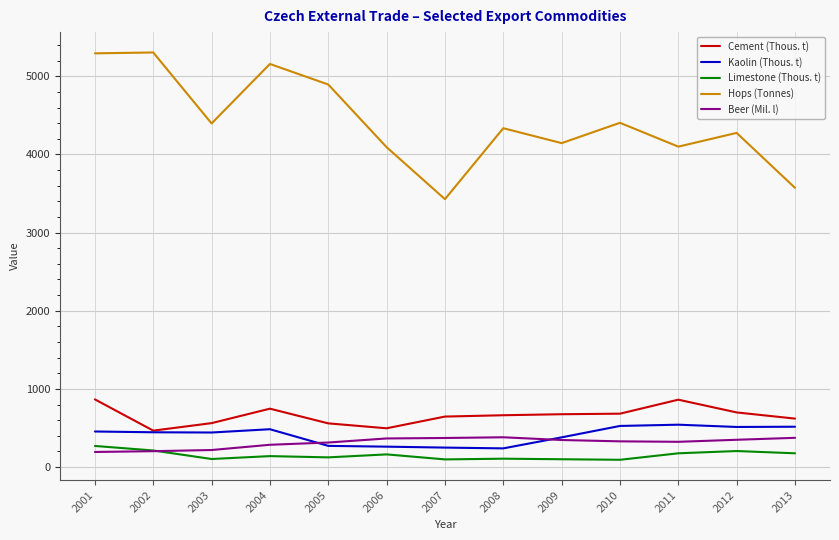

True or false: Hops (Tonnes) has a value of 1379 at 2012.

False